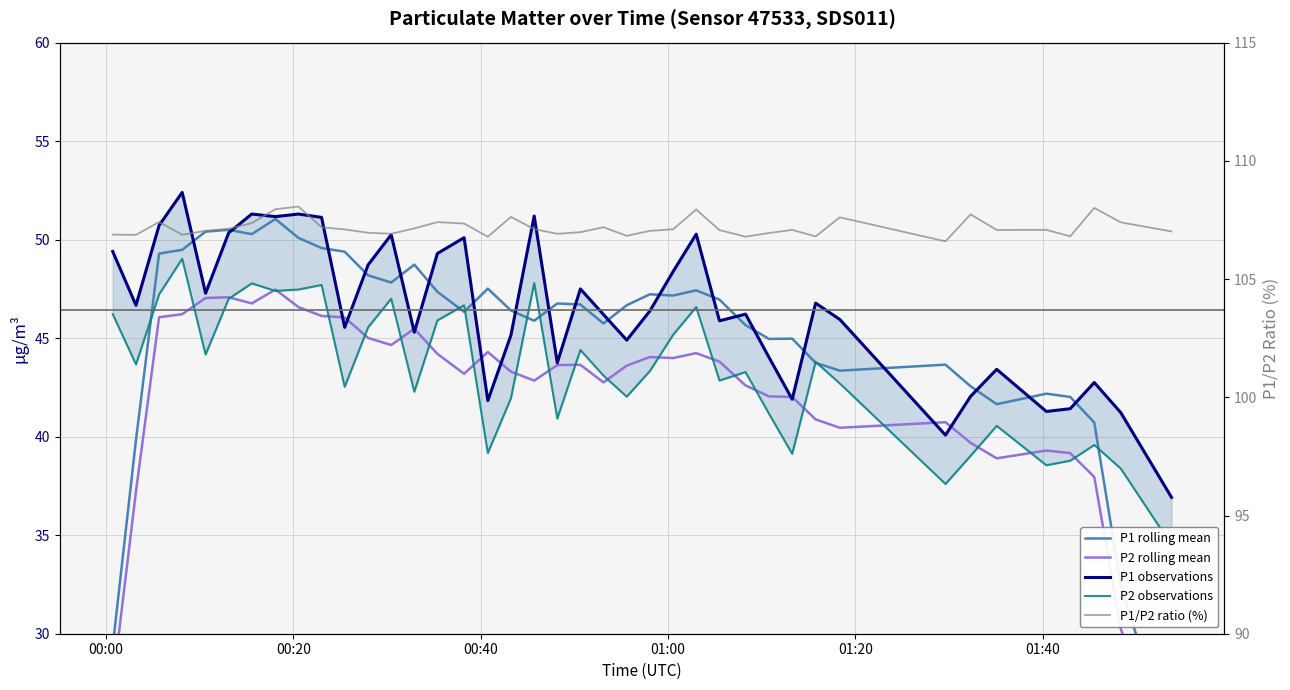

Reading right to left, extract all data points from this chart.

P1 rolling mean: 24.2	32.5	40.7	42.0	42.2	41.6	42.6	43.7	43.4	43.7	45.0	45.0	45.7	47.0	47.4	47.2	47.2	46.7	45.7	46.7	46.8	45.9	46.4	47.5	46.3	47.4	48.7	47.8	48.2	49.4	49.6	50.1	51.0	50.3	50.5	50.4	49.5	49.3	39.8	29.4
P2 rolling mean: 22.5	30.2	38.0	39.2	39.3	38.9	39.7	40.7	40.5	40.9	42.0	42.0	42.6	43.8	44.2	44.0	44.0	43.6	42.8	43.6	43.6	42.8	43.3	44.3	43.2	44.2	45.5	44.7	45.0	46.0	46.1	46.6	47.5	46.8	47.1	47.0	46.2	46.1	37.2	27.4
P1 observations: 36.9	41.2	42.8	41.4	41.3	43.4	42.0	40.1	46.0	46.8	41.9	44.0	46.2	45.9	50.3	48.4	46.4	44.9	46.2	47.5	43.8	51.2	45.1	41.8	50.1	49.3	45.3	50.2	48.7	45.5	51.1	51.3	51.2	51.3	50.4	47.3	52.4	50.7	46.7	49.4
P2 observations: 34.5	38.4	39.6	38.8	38.5	40.5	39.0	37.6	42.7	43.8	39.1	41.2	43.3	42.9	46.6	45.2	43.3	42.0	43.1	44.4	40.9	47.8	42.0	39.2	46.7	45.9	42.3	47.0	45.5	42.5	47.7	47.5	47.4	47.8	47.0	44.2	49.0	47.2	43.7	46.2
P1/P2 ratio (%): 107.0	107.4	108.0	106.8	107.1	107.1	107.7	106.6	107.6	106.8	107.1	106.9	106.8	107.1	107.9	107.1	107.0	106.8	107.2	107.0	106.9	107.1	107.6	106.8	107.3	107.4	107.1	106.9	107.0	107.1	107.2	108.1	108.0	107.4	107.1	107.0	106.9	107.4	106.9	106.9